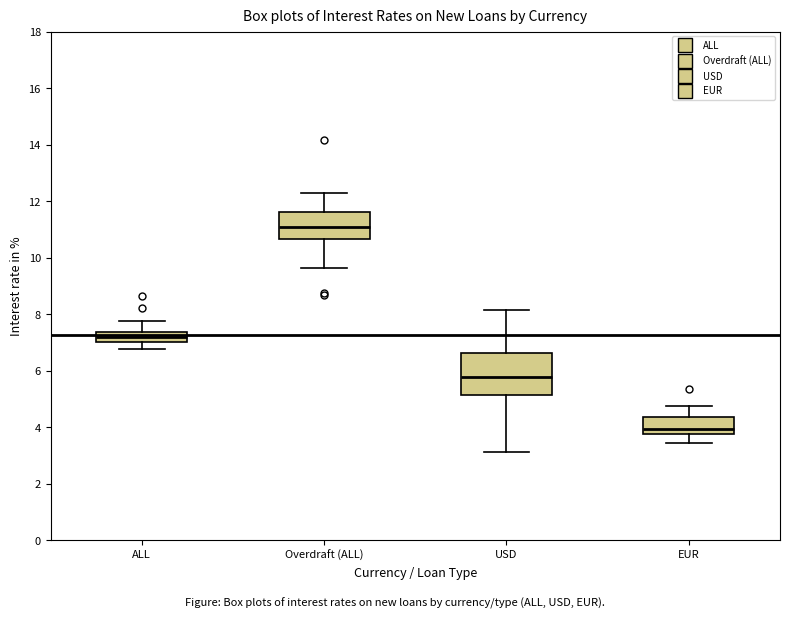

Which box has the highest median line?

Overdraft (ALL)